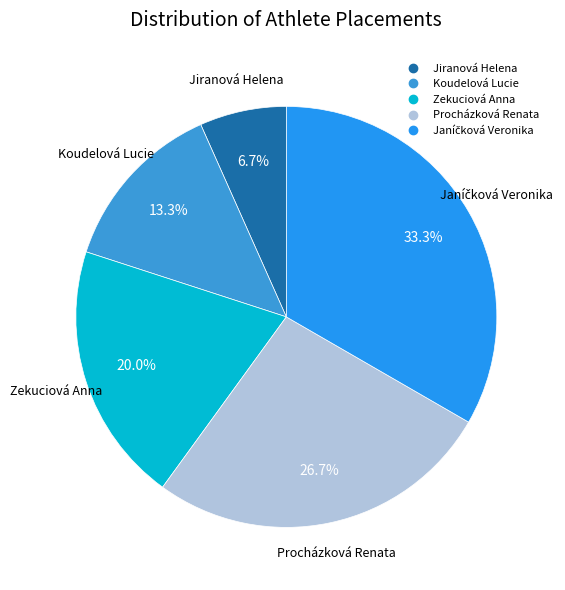

Which has a higher value, Jiranová Helena or Zekuciová Anna?

Zekuciová Anna